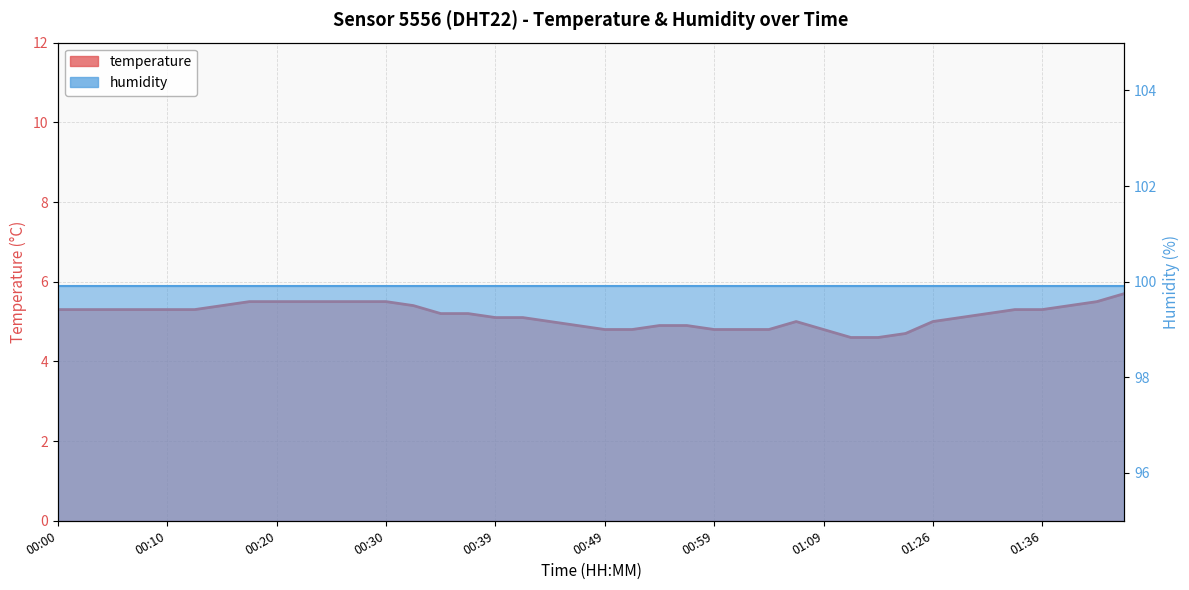

What is the minimum value shown in the chart?

4.6